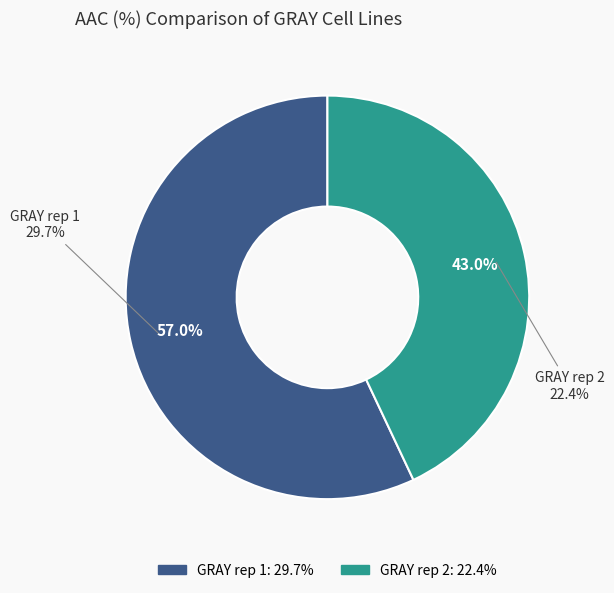

Count the number of slices in the pie.

2